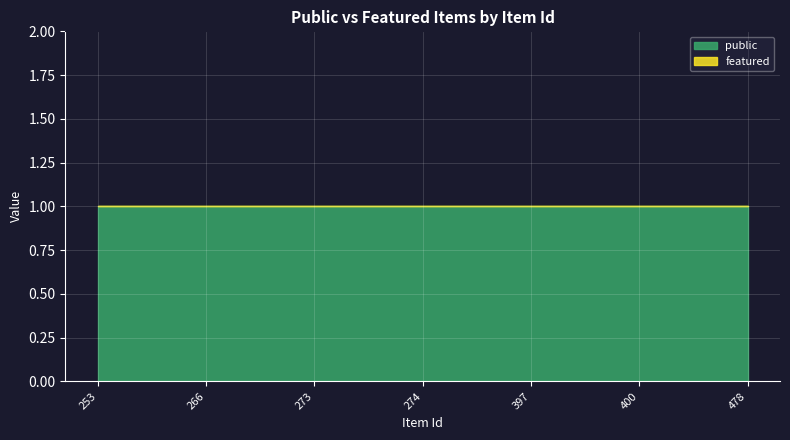

Rank the series by their average value, from lowest to highest.

featured, public